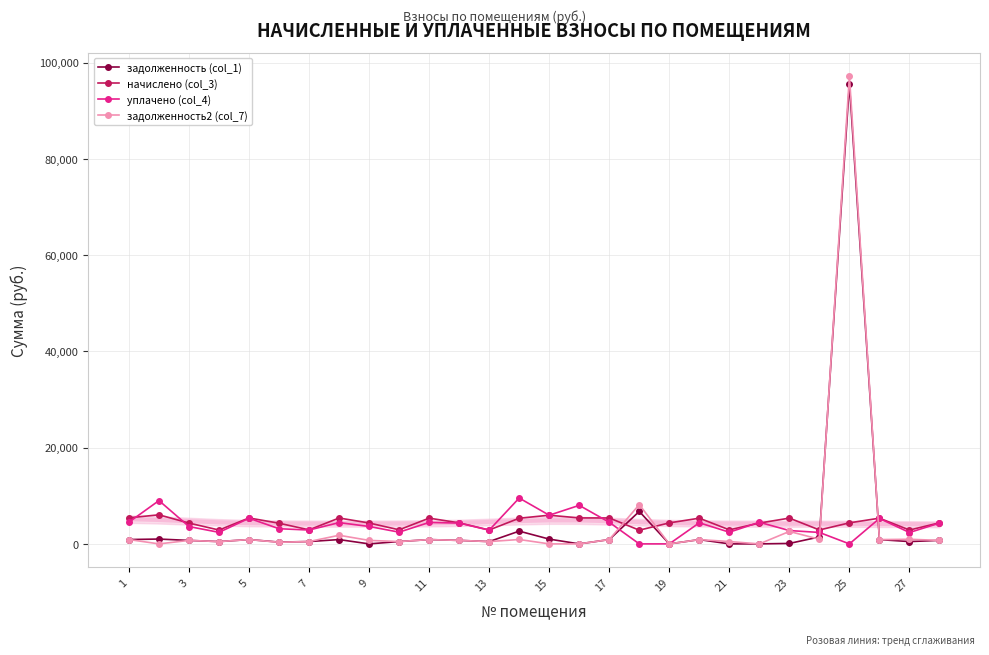

Is it true that уплачено (col_4) equals 5327.7 at 5?

True